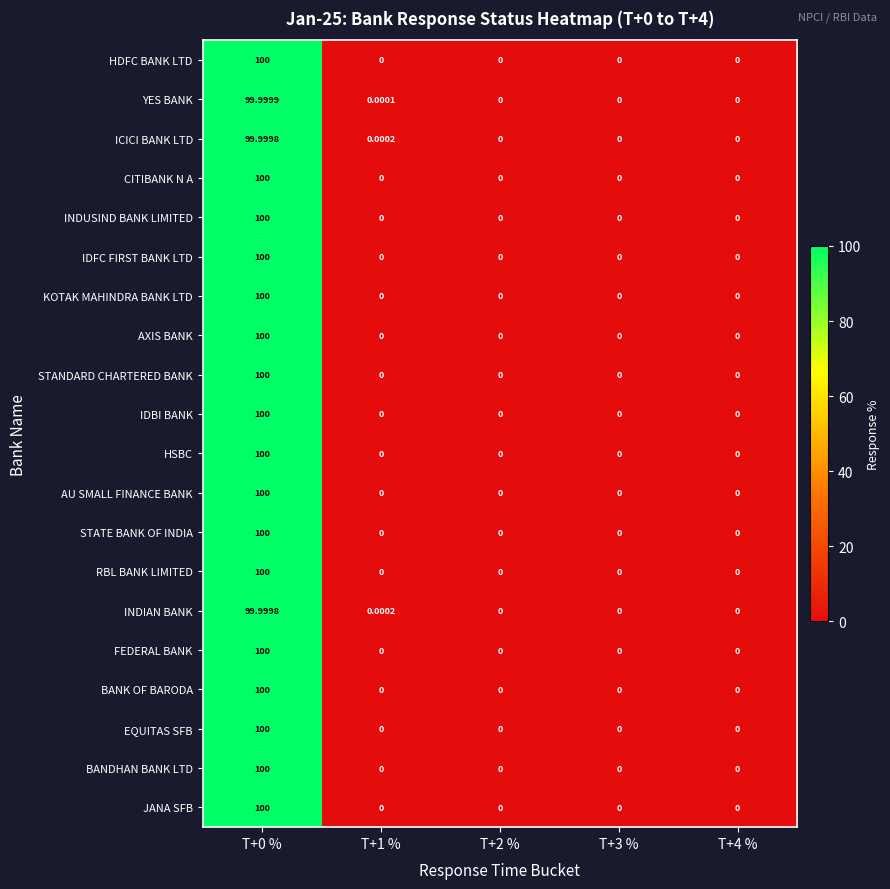

Is the value of YES BANK at T+0 % greater than the value of EQUITAS SFB at T+0 %?

No